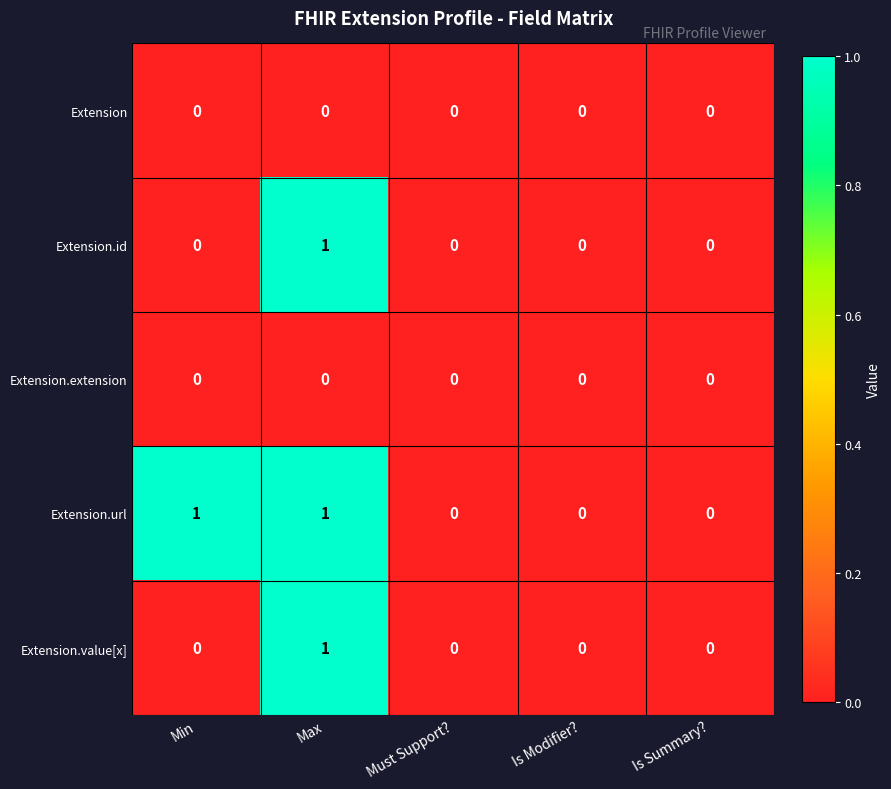

Between Min and Is Summary?, which series saw the biggest shift?

Extension.url